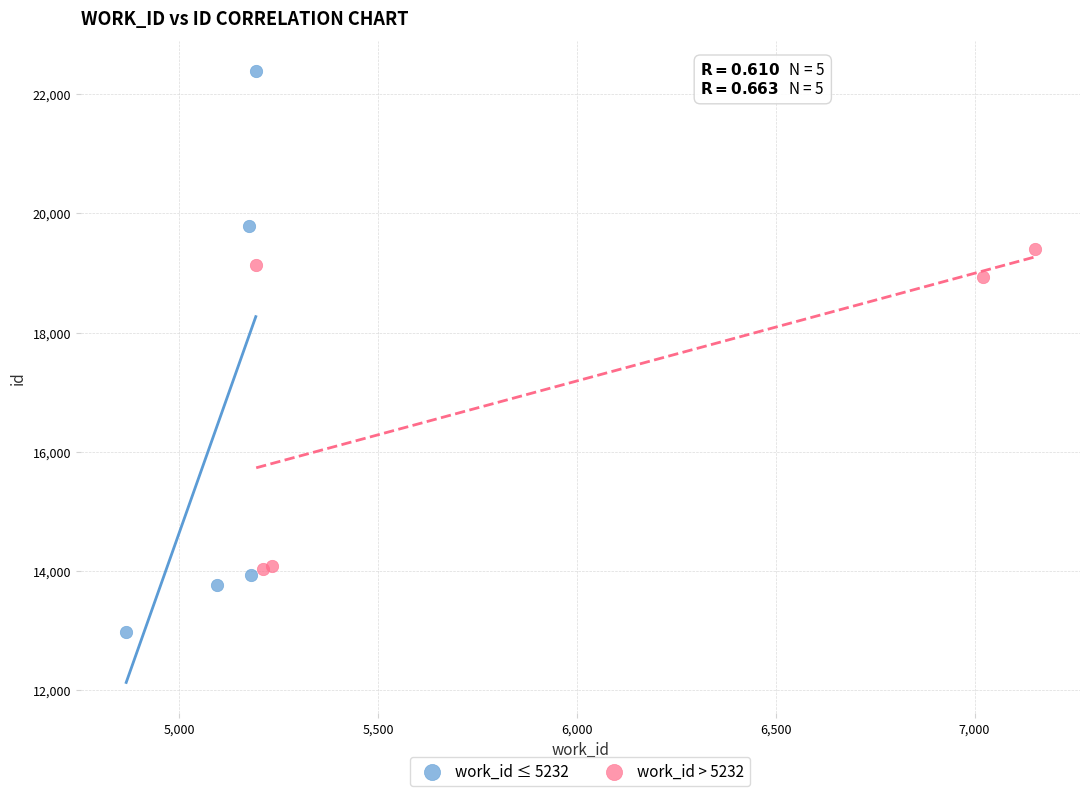

What are all the series names shown in the legend?

work_id ≤ 5232, work_id > 5232